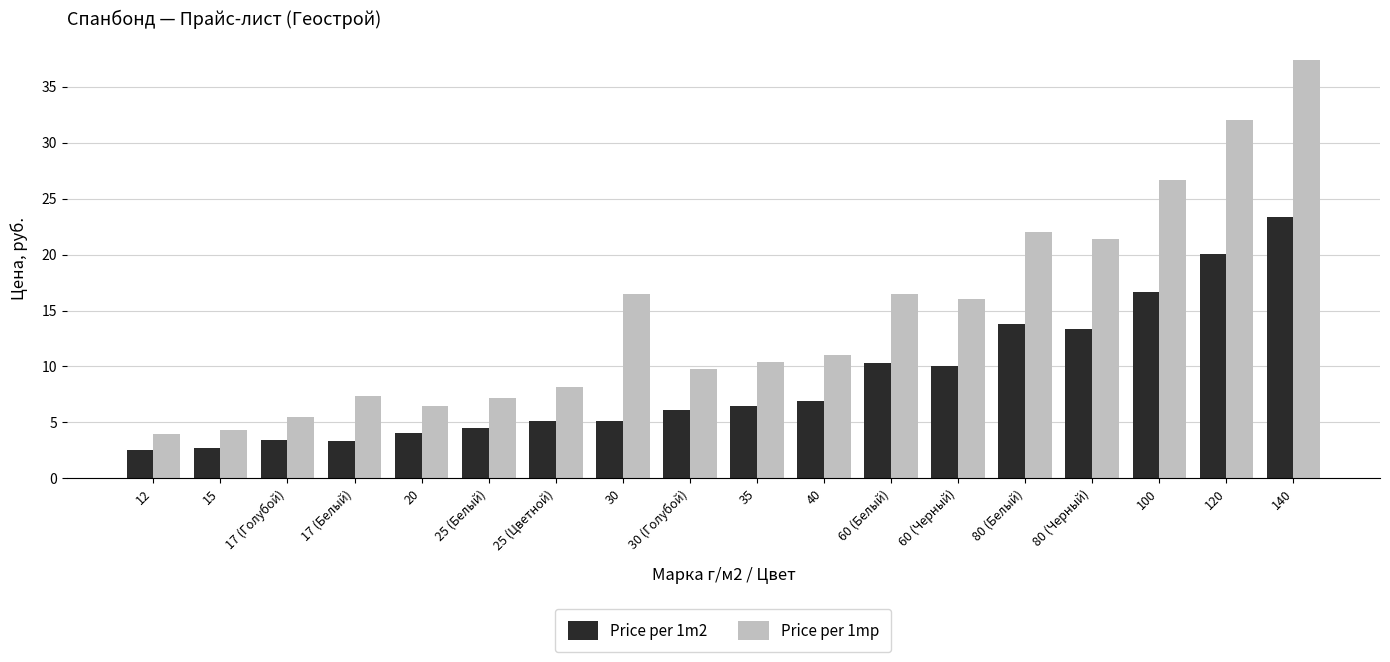

Is it true that Price per 1m2 equals 10.3 at 60 (Белый)?

True